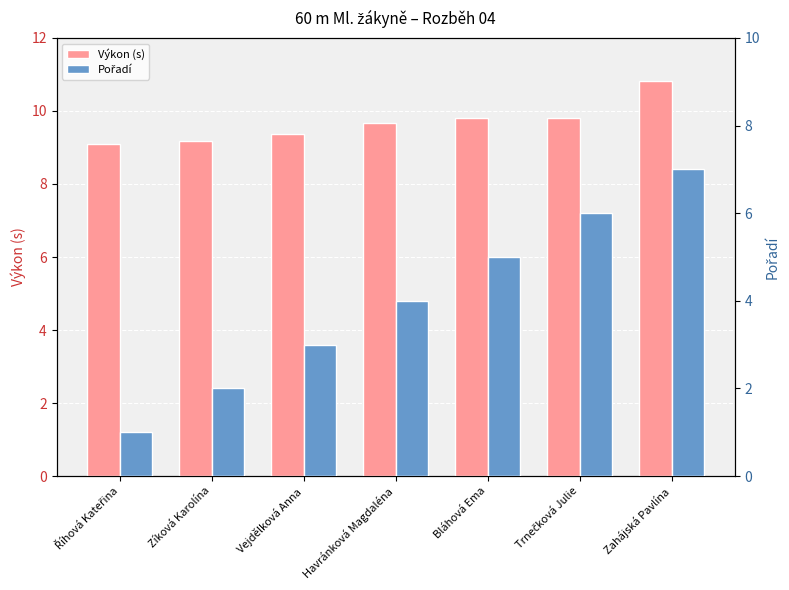

What is the label of the 3rd bar from the left?

Vejdělková Anna